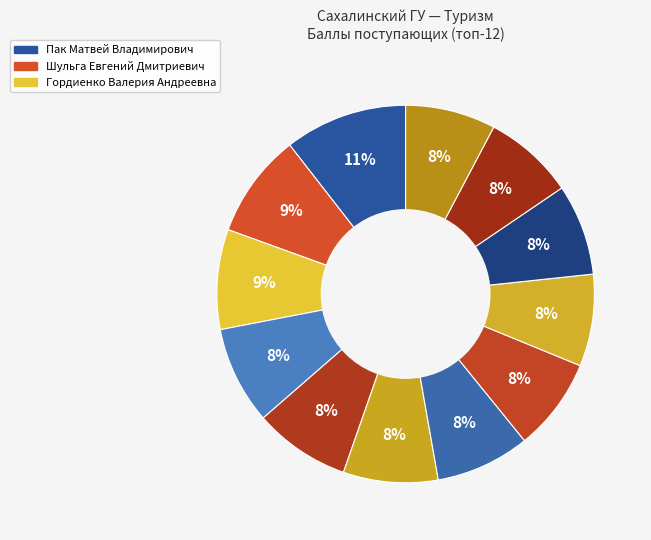

How many slices are in this pie chart?

12